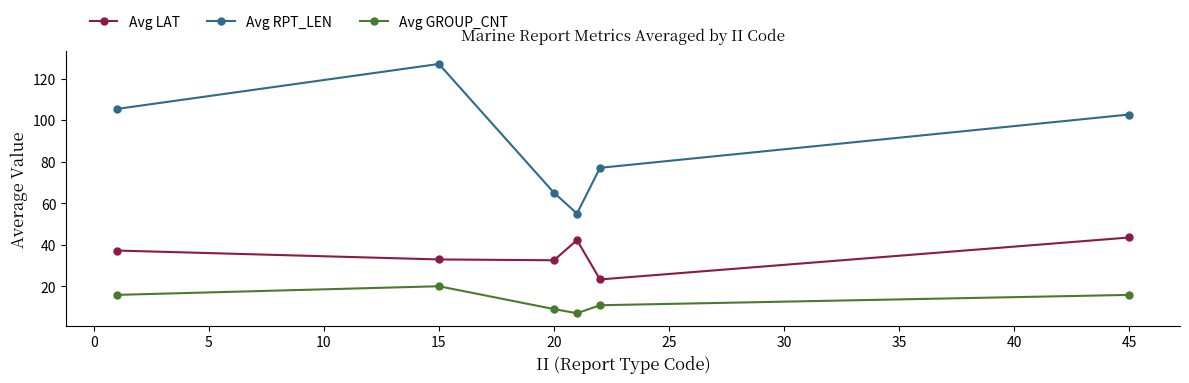

True or false: Avg LAT has more than 0 points higher than both neighbors.

True